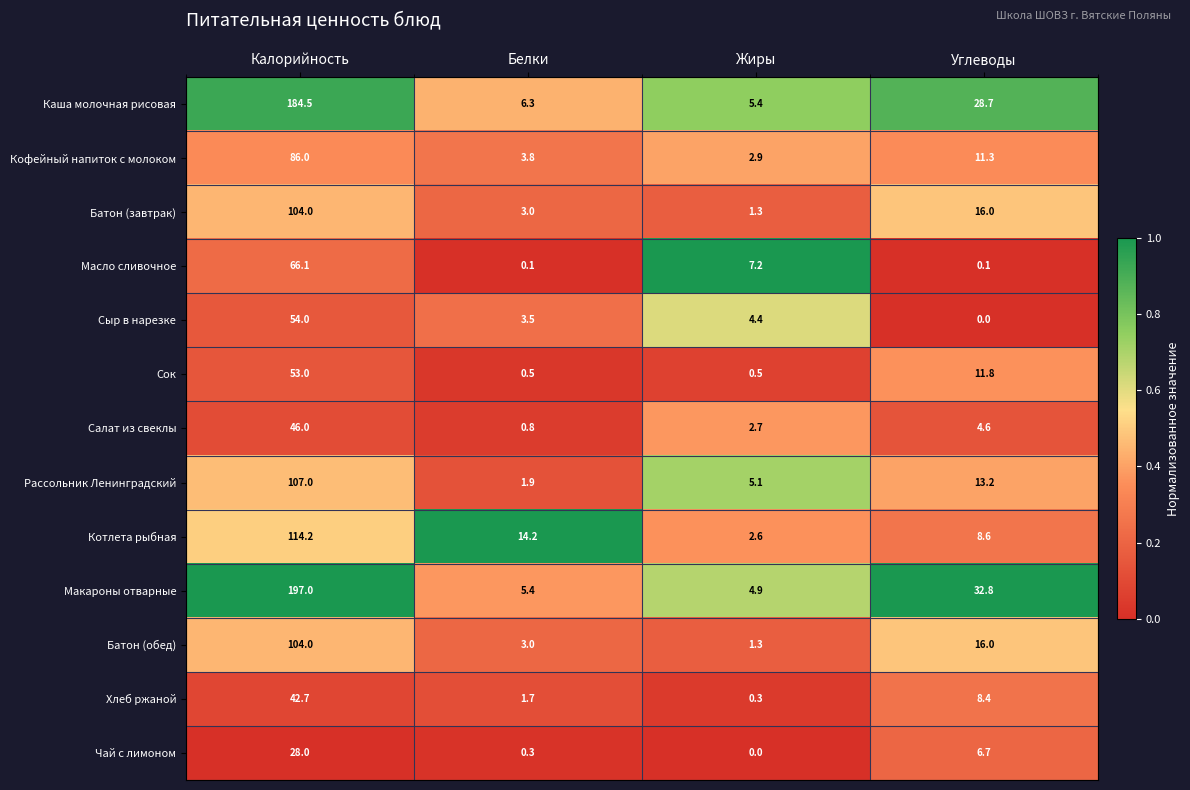

The Кофейный напиток с молоком series shows 3.8 at Белки. True or false?

True